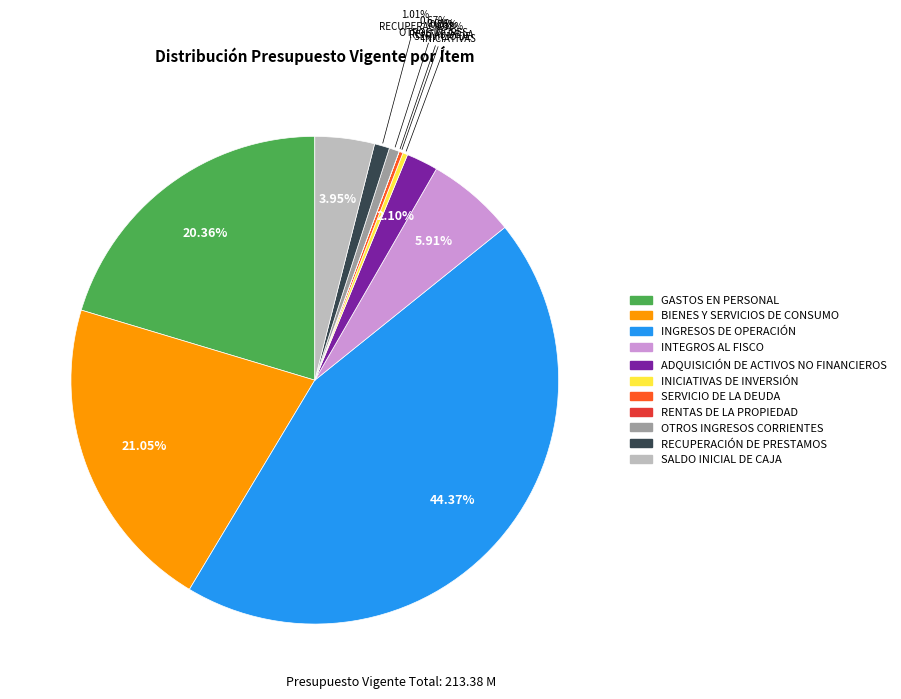

Does INTEGROS AL FISCO account for over 50% of the chart?

No